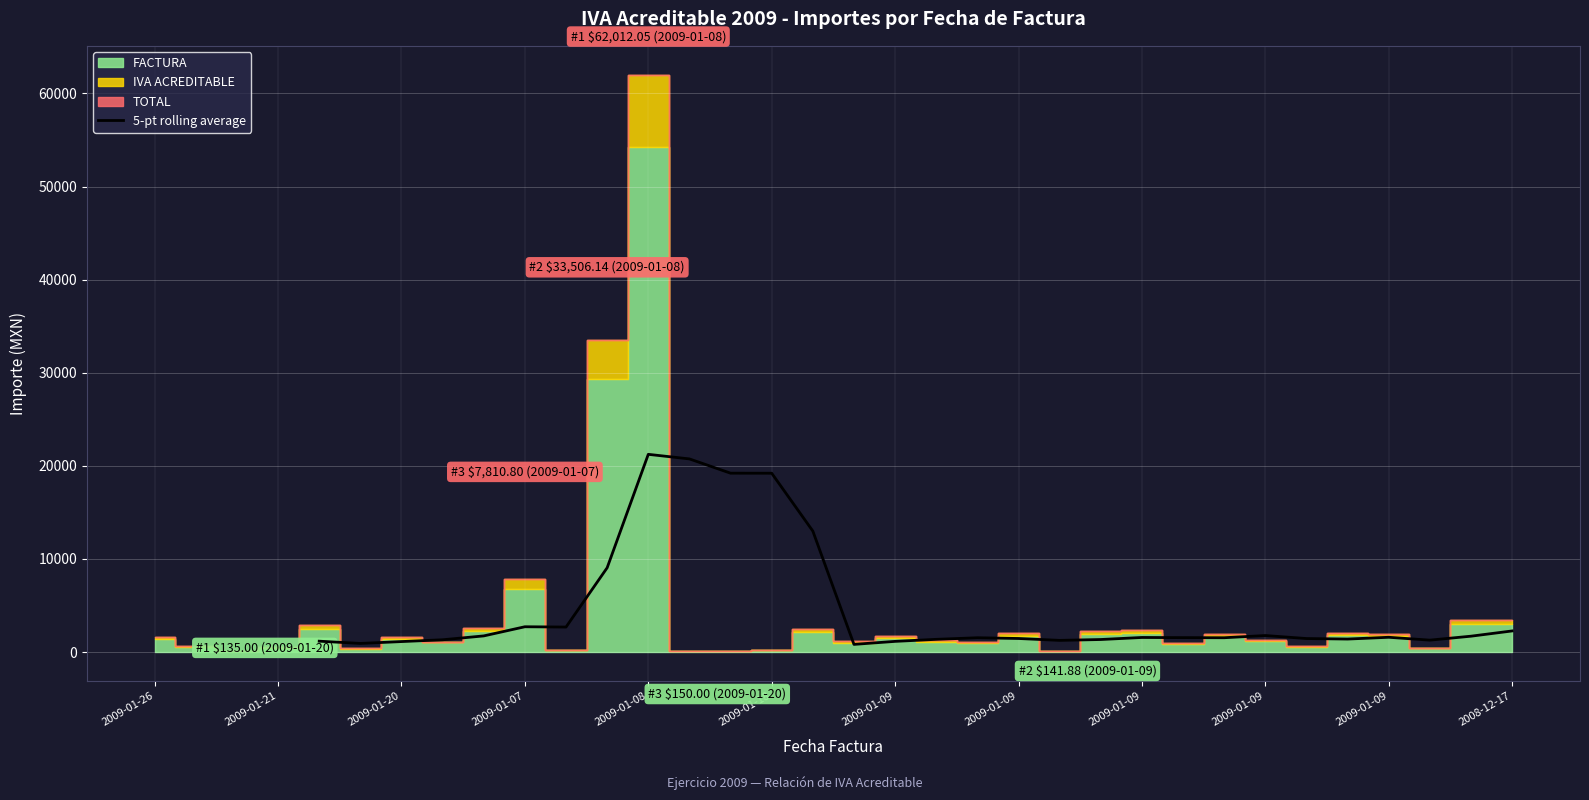

Is it true that the value at 2009-01-09 is 1769.6?

True